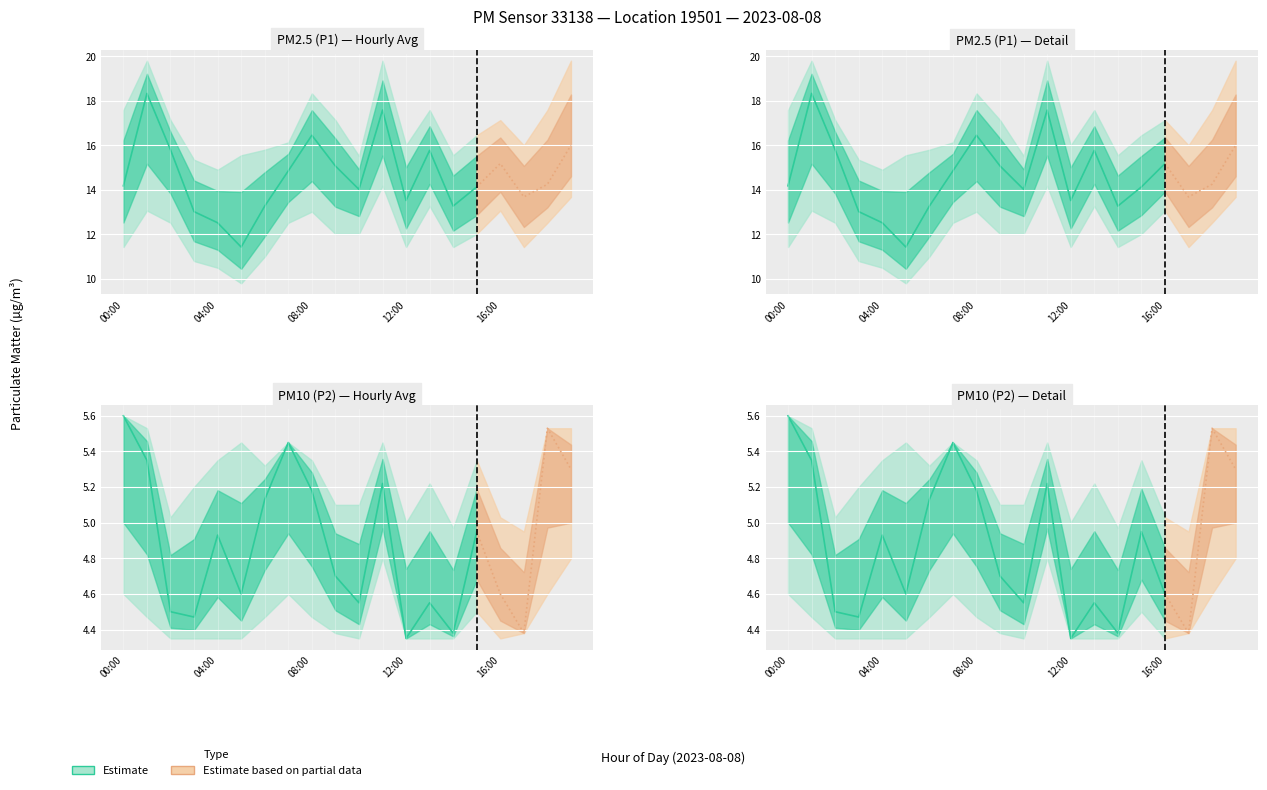

At how many categories does at least one series exceed 6?

20